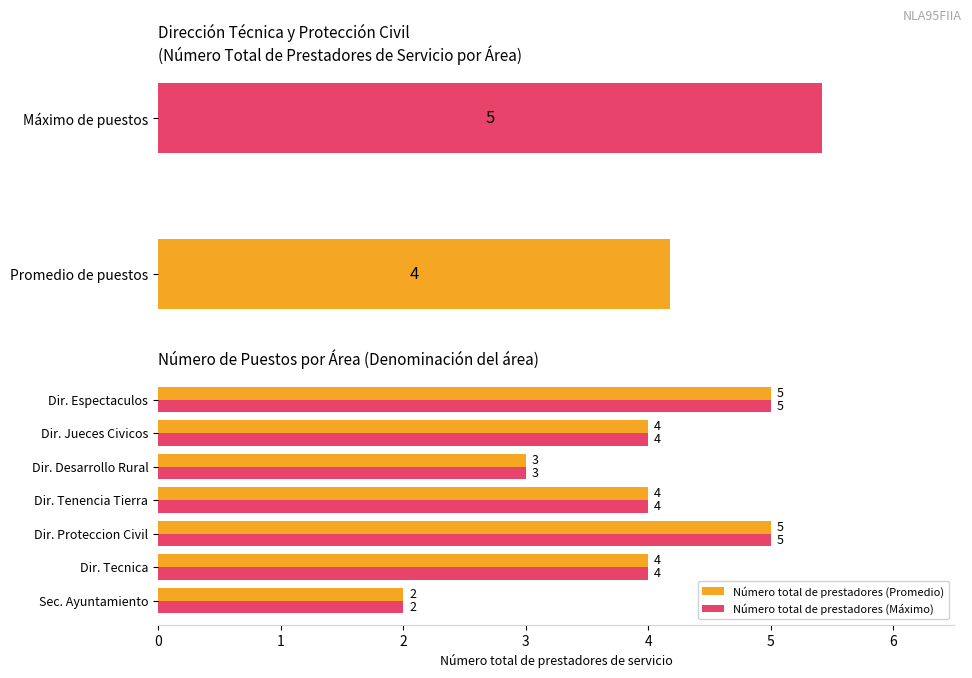

What is the difference between the maximum and minimum values in the Número total de prestadores (Promedio) series?

3